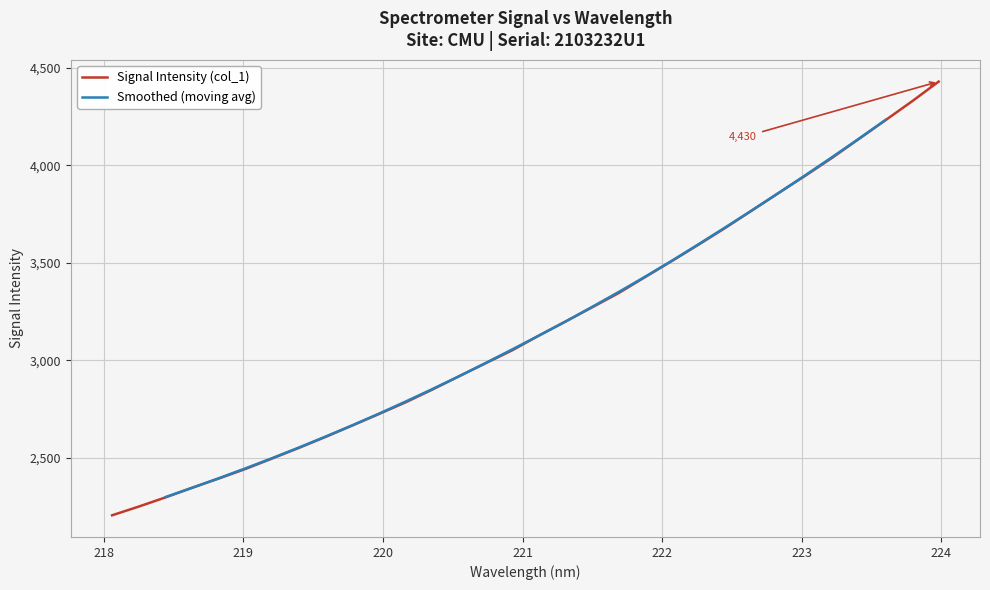

At which category does the chart reach its peak across all series?

223.9802